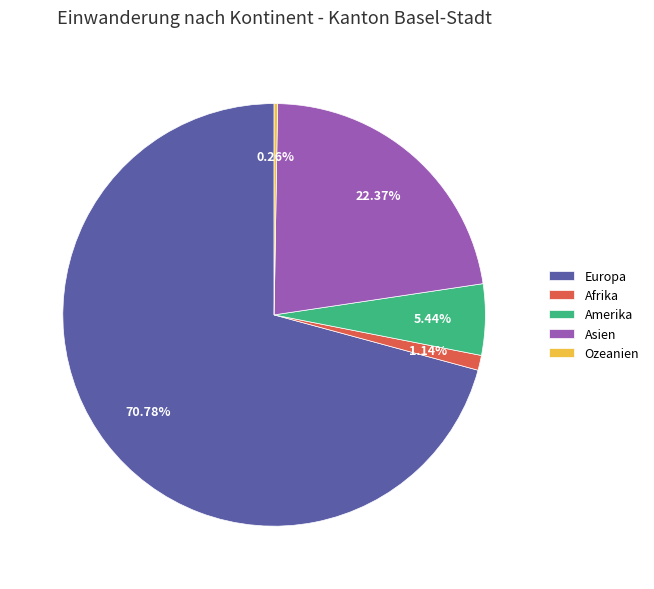

What is the ratio of the value at Europa to the value at Asien?

3.2